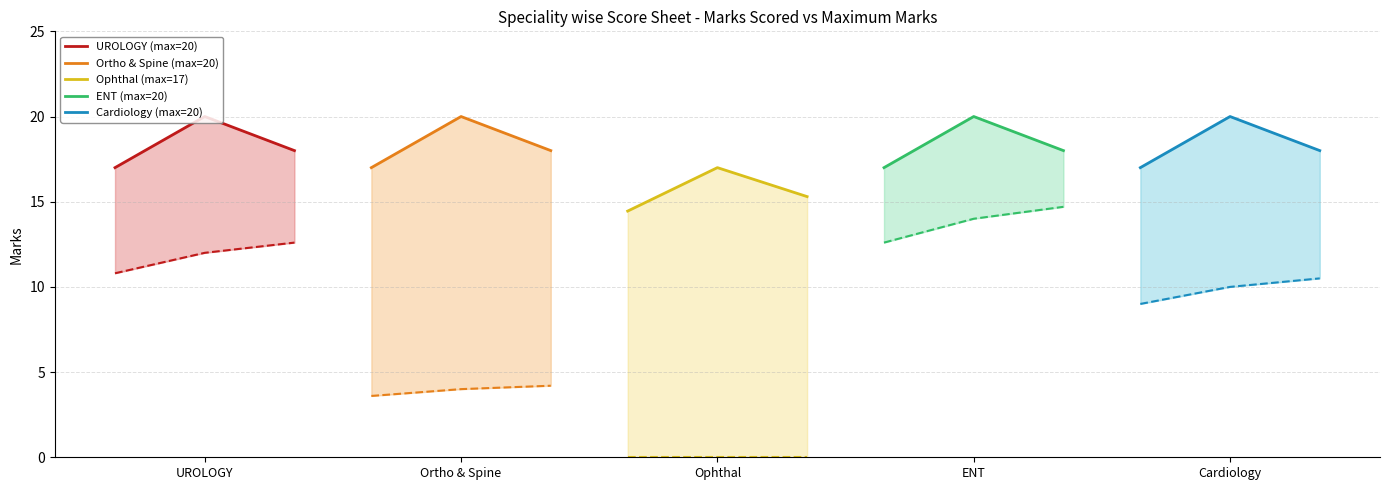

The value of UROLOGY (max=20) at UROLOGY is 5.0. True or false?

False